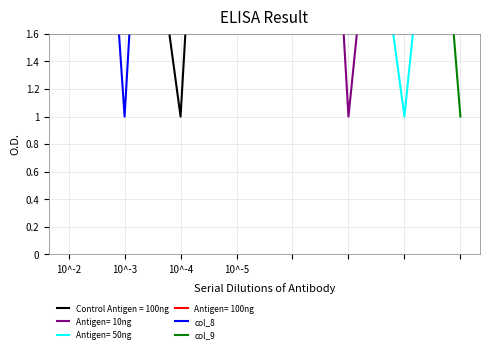

How many values in the col_8 series are below 5?

4